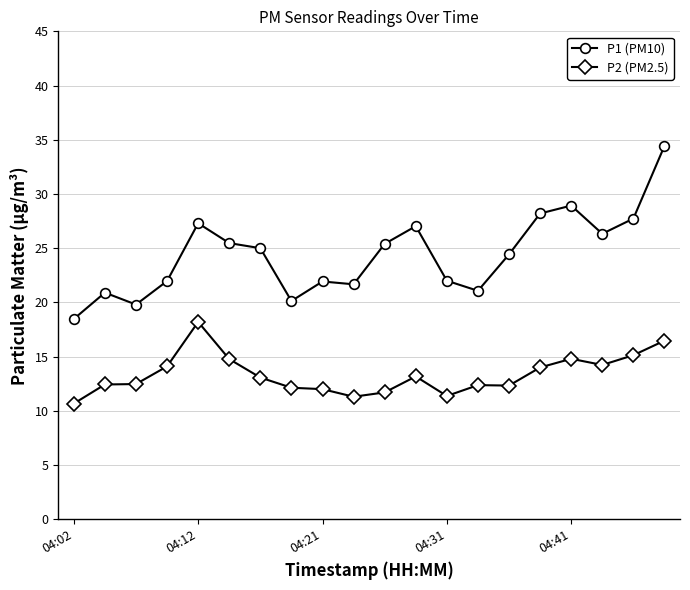

List the series in order of their overall mean, highest first.

P1 (PM10), P2 (PM2.5)